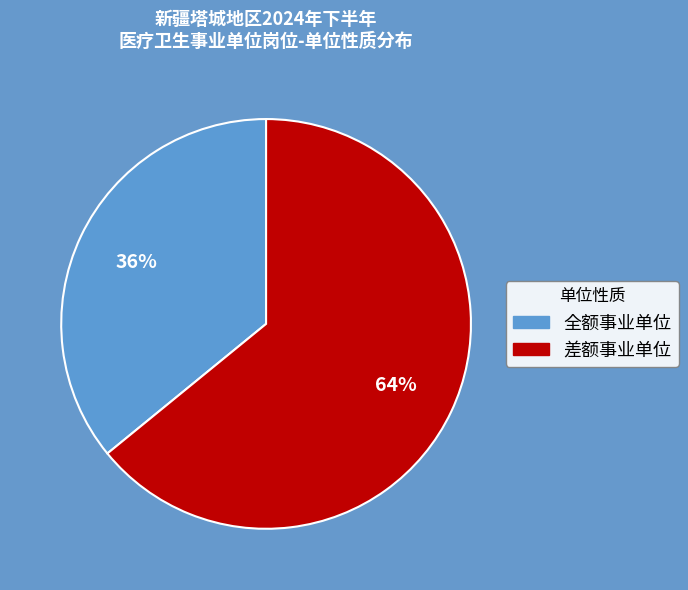

True or false: 全额事业单位 accounts for 28% of the total.

False